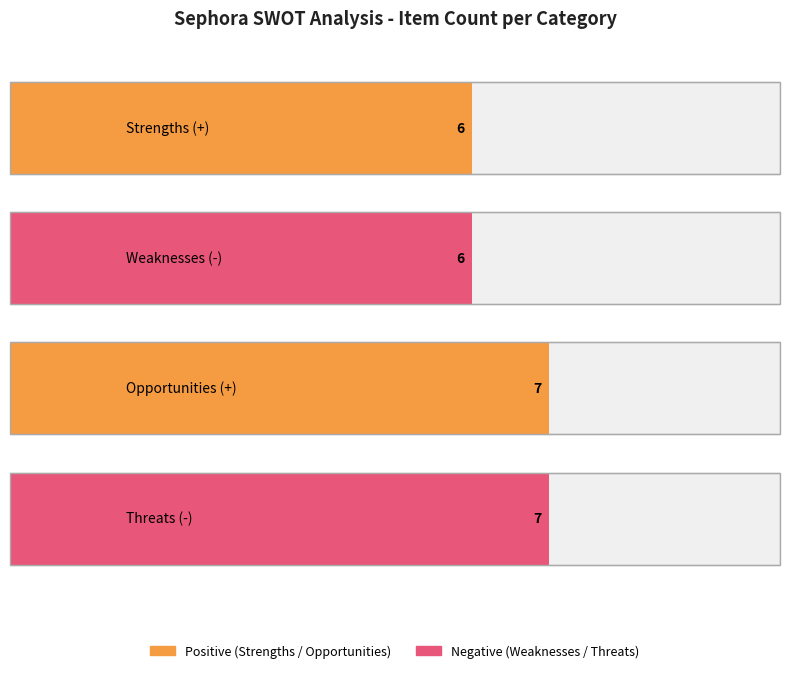

Rank the series at 0 from highest to lowest value.

Opportunities, Threats, Strengths, Weaknesses